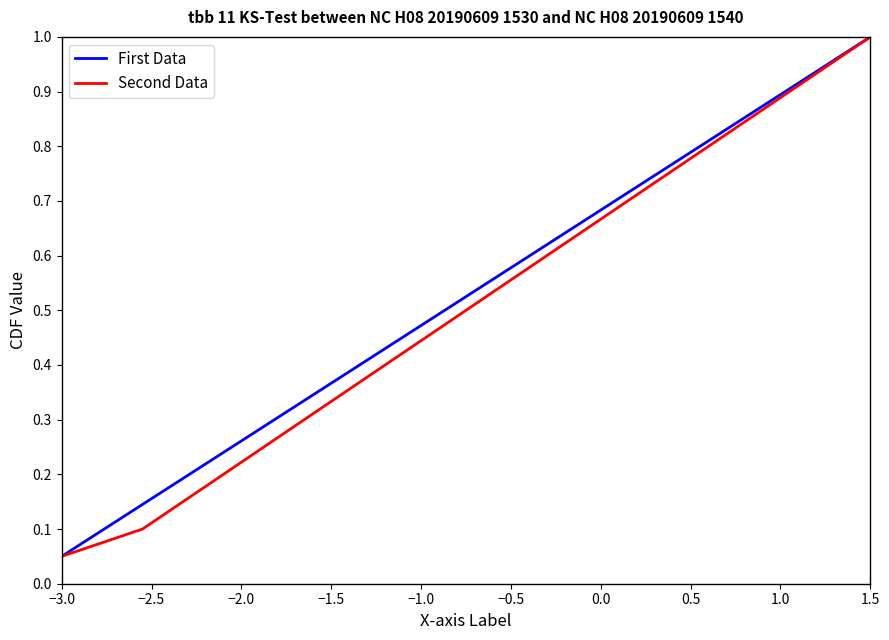

Which category has the lowest value in the First Data series?

−3.0